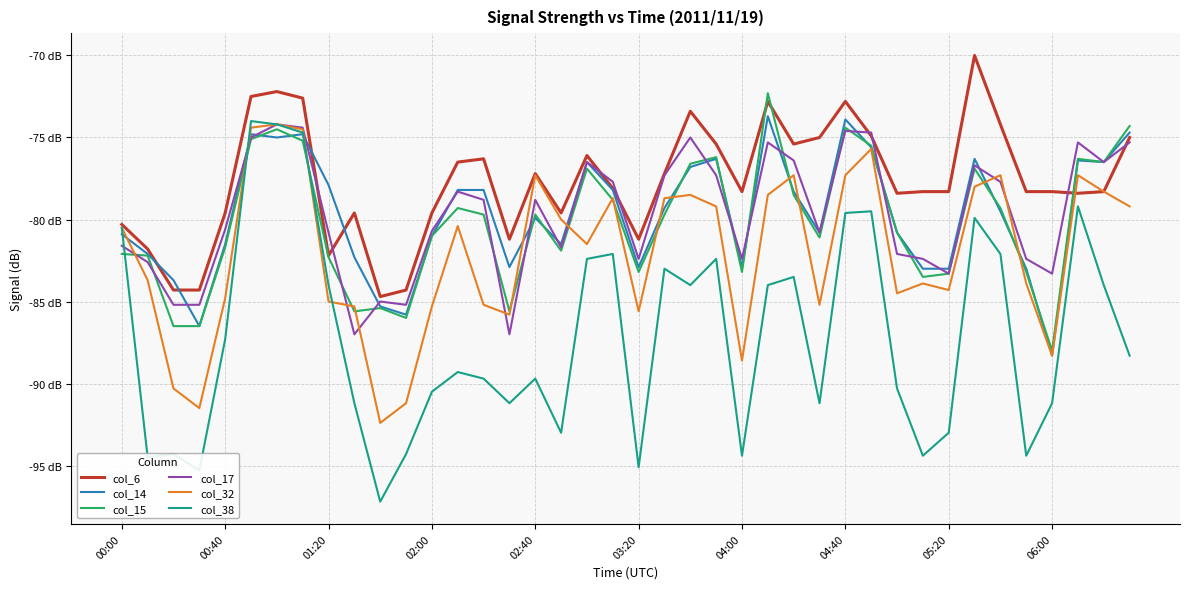

What are all the series names shown in the legend?

col_6, col_14, col_15, col_17, col_32, col_38